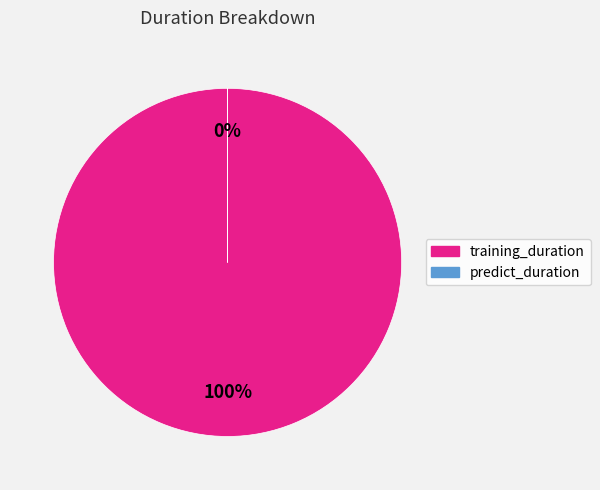

The predict_duration slice represents 10% of the pie. True or false?

False